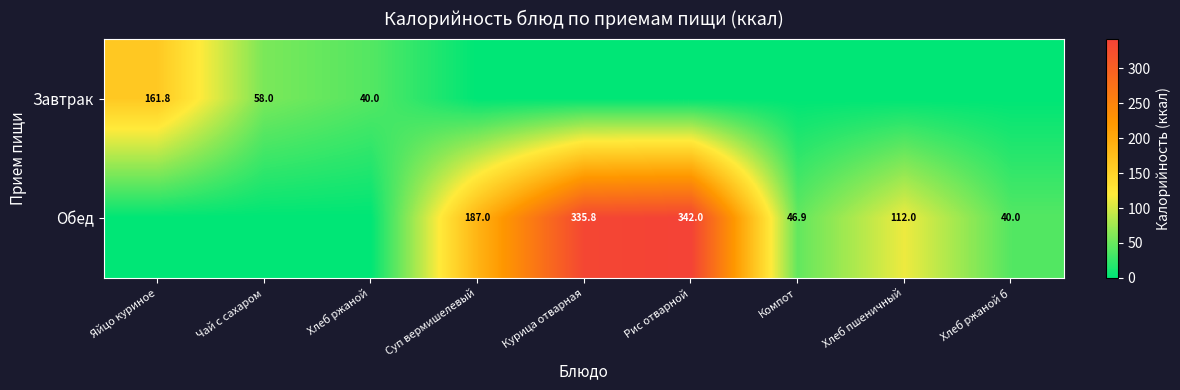

What is the difference between the Обед values at Суп вермишелевый and Хлеб ржаной б?

147.0